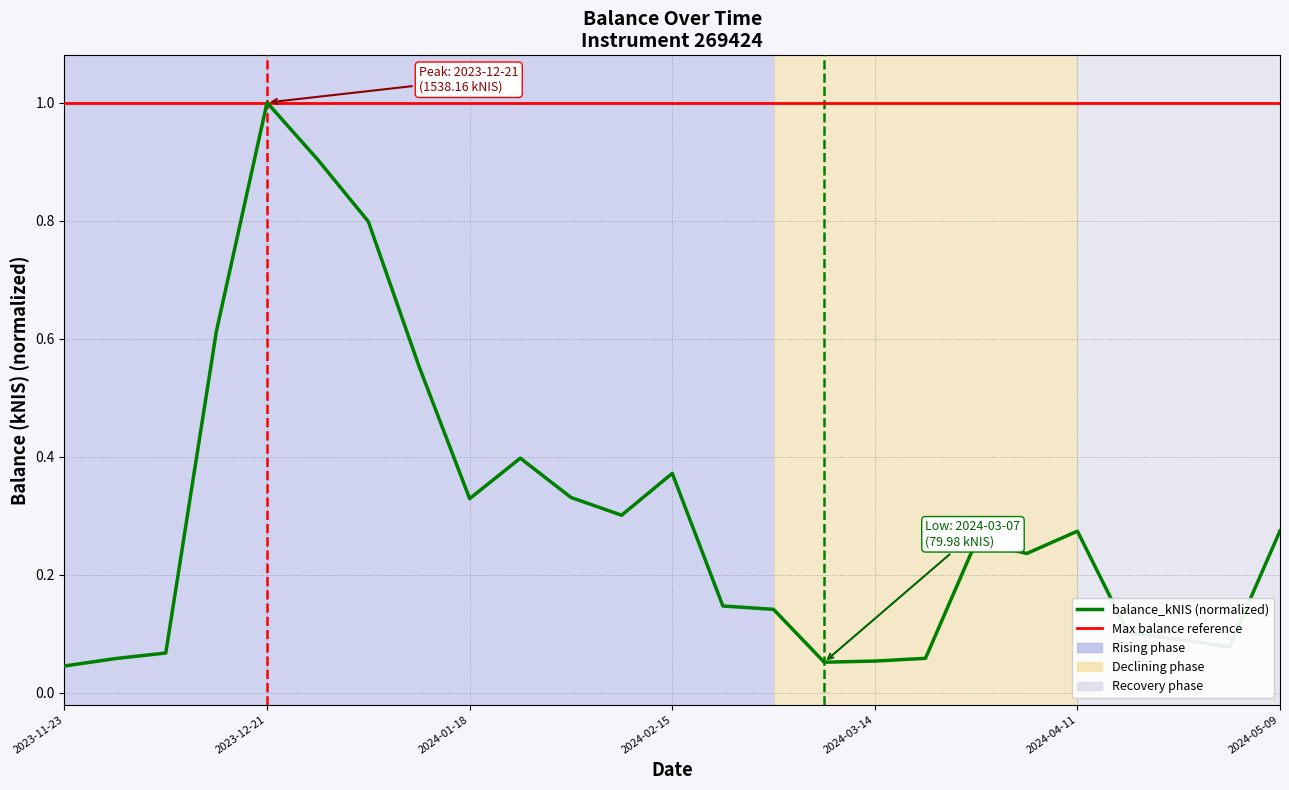

What is the sum of all values?

7.5